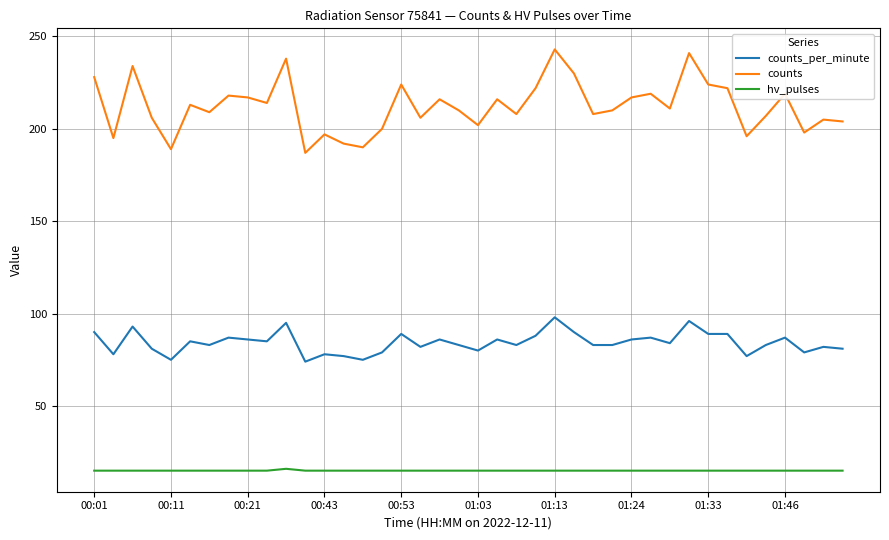

Rank the series by their maximum value, from highest to lowest.

counts, counts_per_minute, hv_pulses